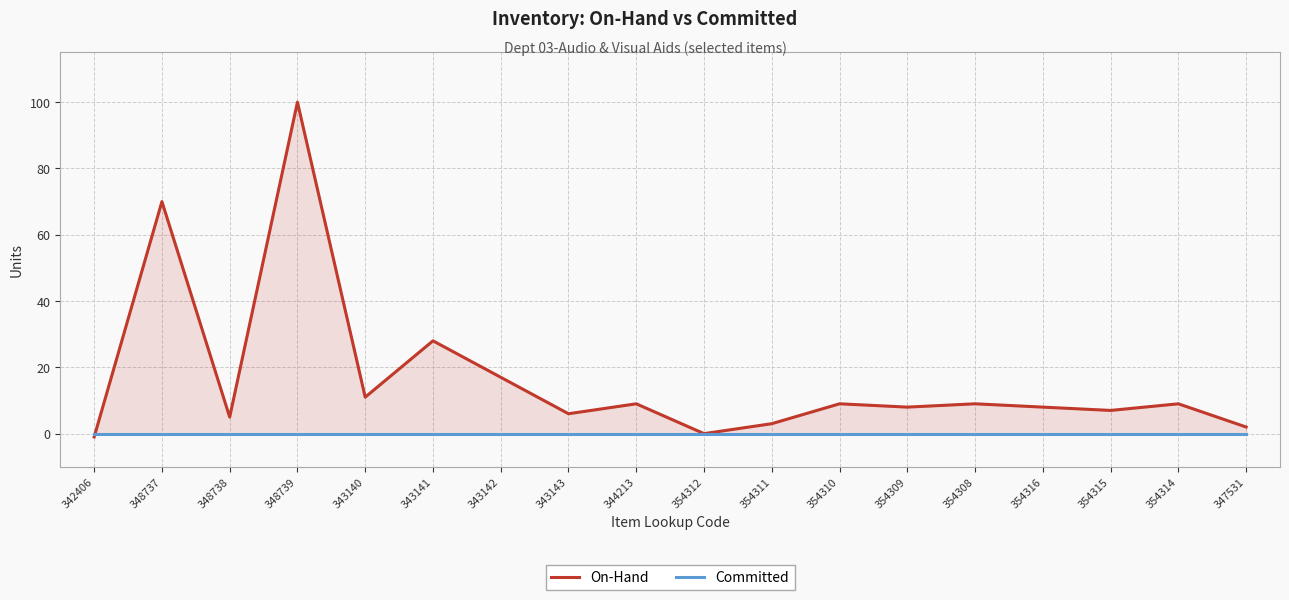

At which label is On-Hand closest to 49?

348737